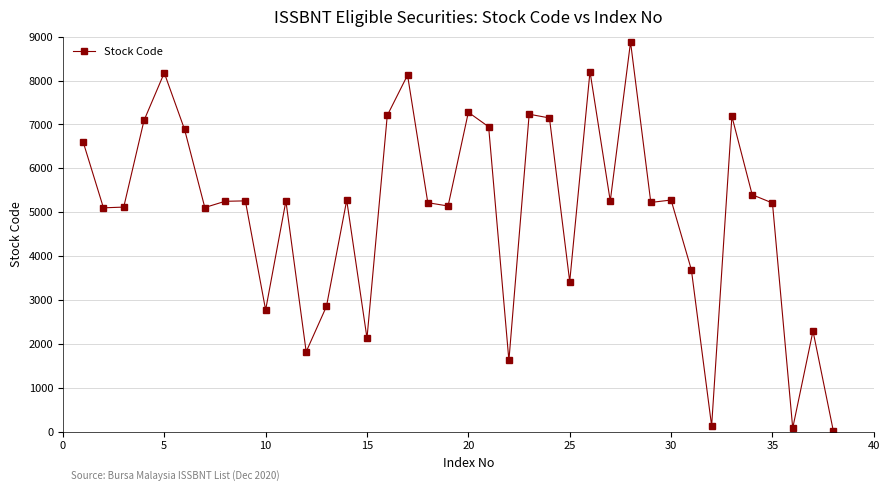

What is the greatest value displayed?

8877